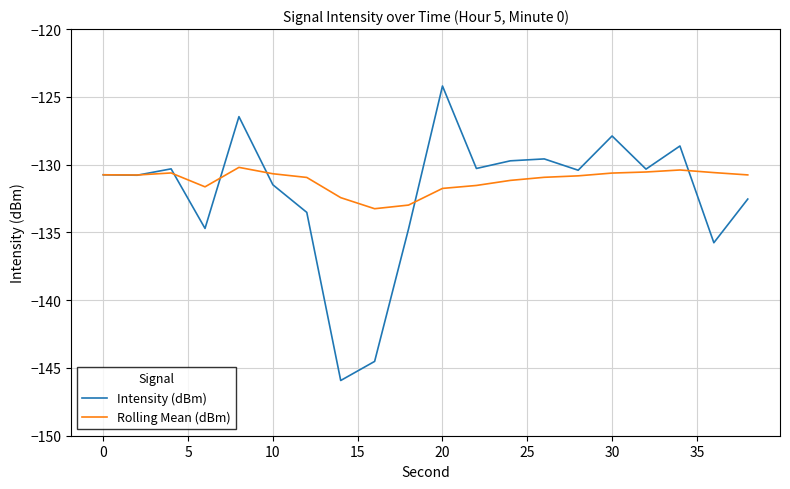

Rank the series by their maximum value, from lowest to highest.

Rolling Mean (dBm), Intensity (dBm)